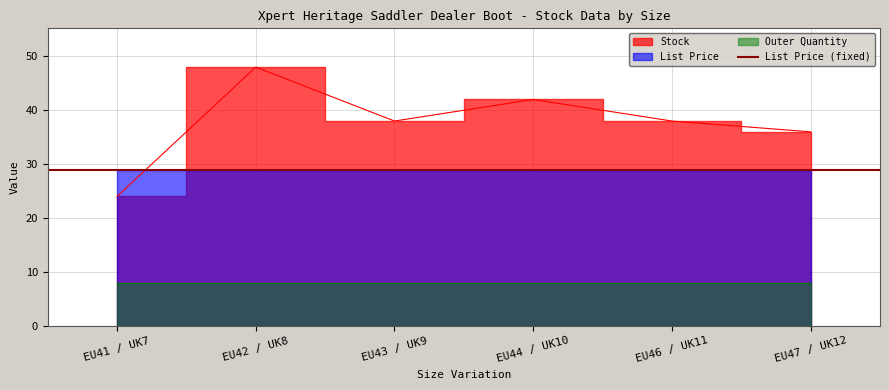

True or false: List Price and Outer Quantity cross at least once.

False